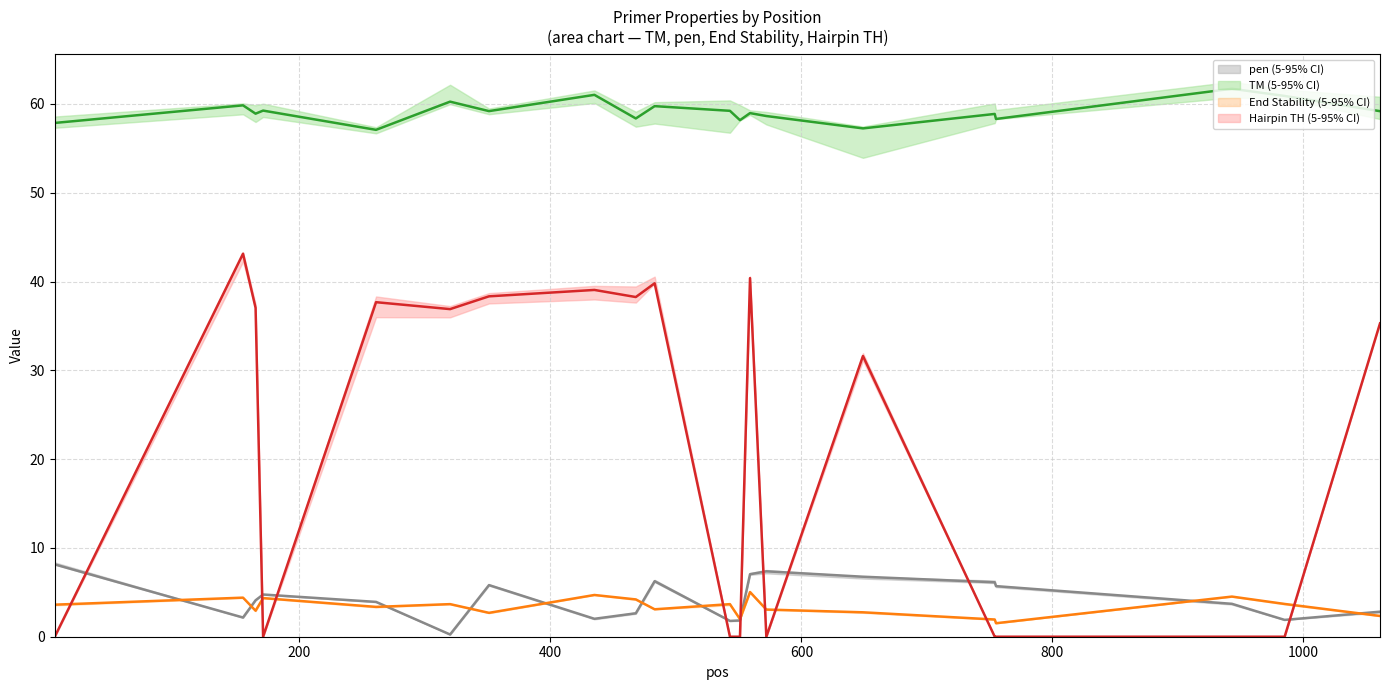

How many lines are shown in the chart?

4